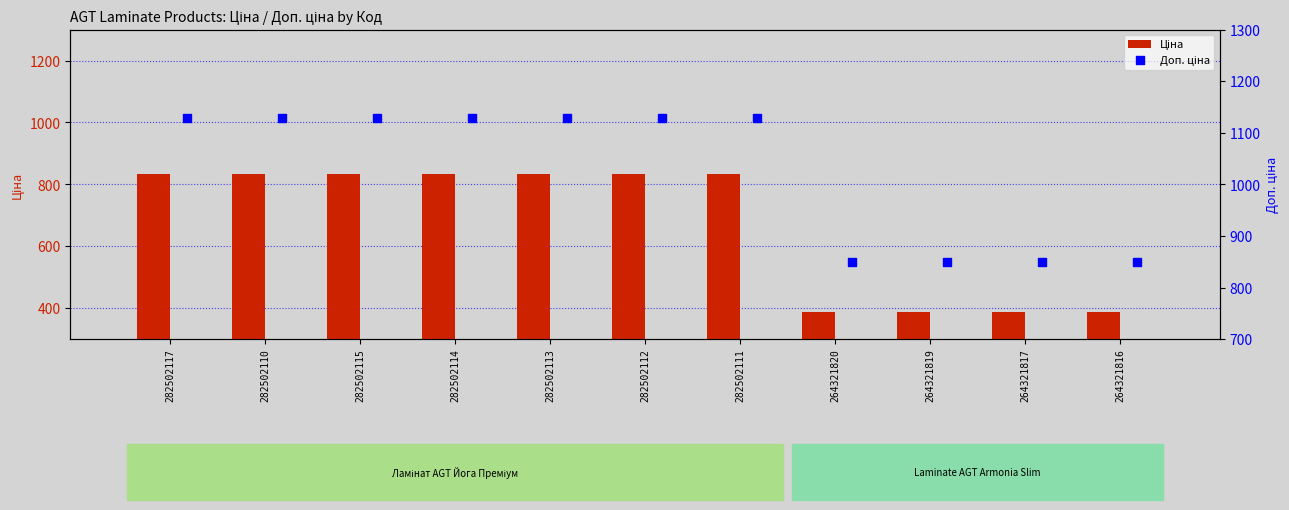

What is the total value across all series at 282502112?

1960.4